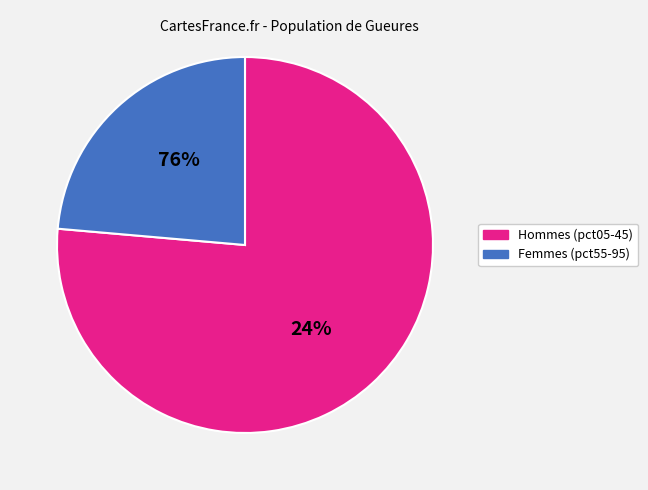

Do pct45 and pct75 together represent more than half of the pie?

No